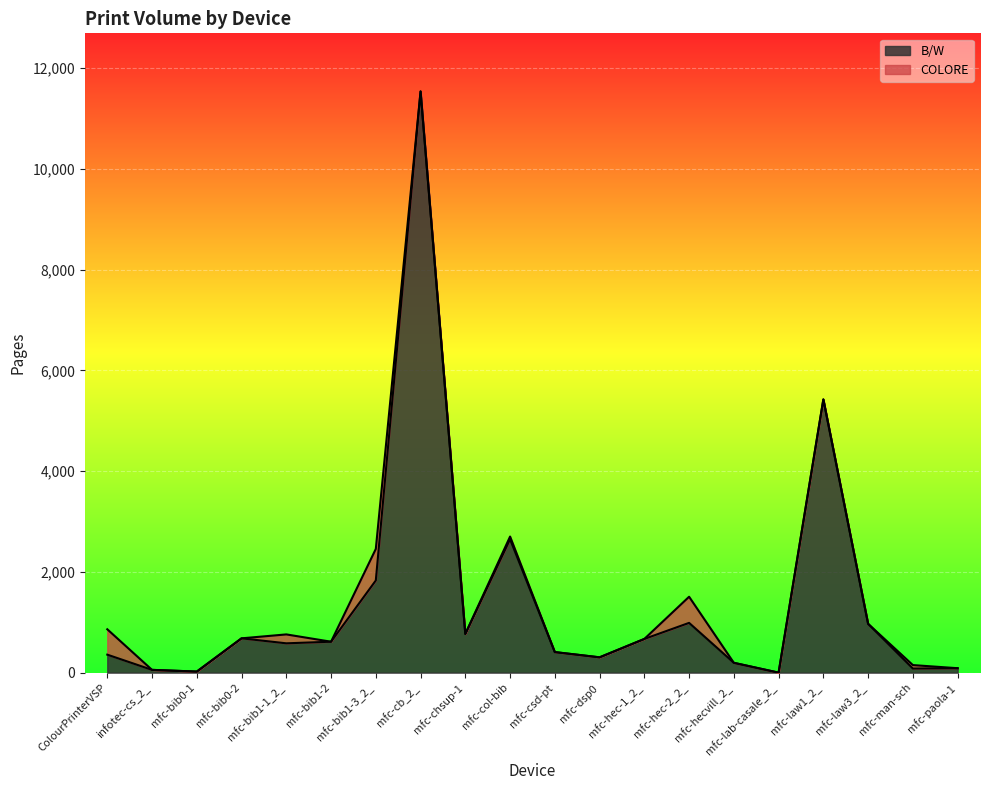

True or false: the data shows 681 at mfc-bib0-2.

True